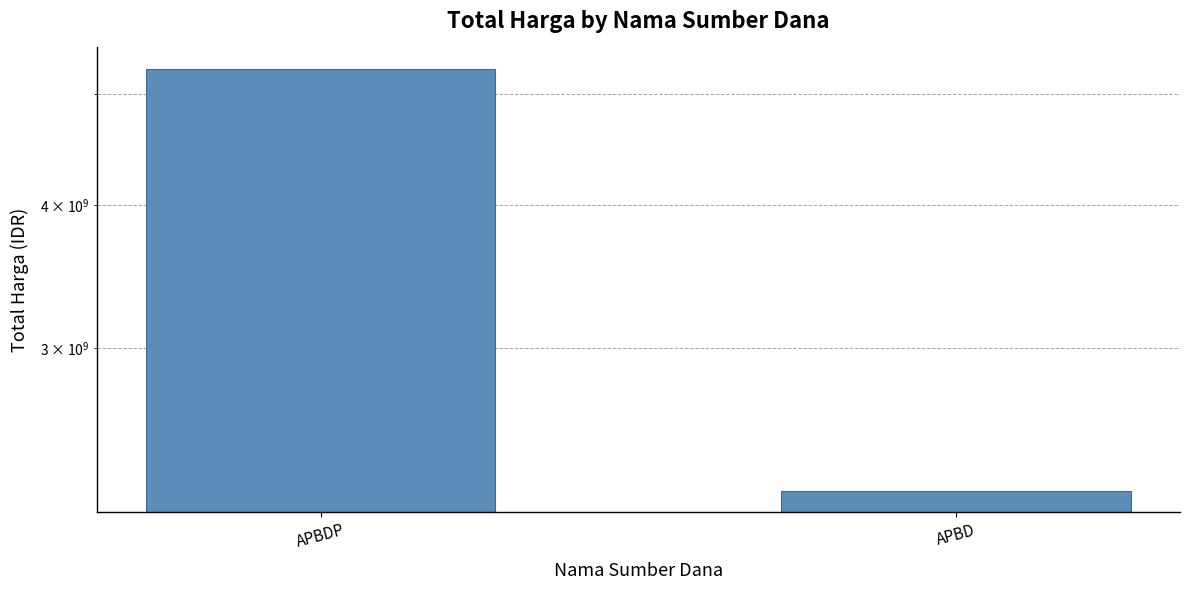

What is the average value?

3759248542